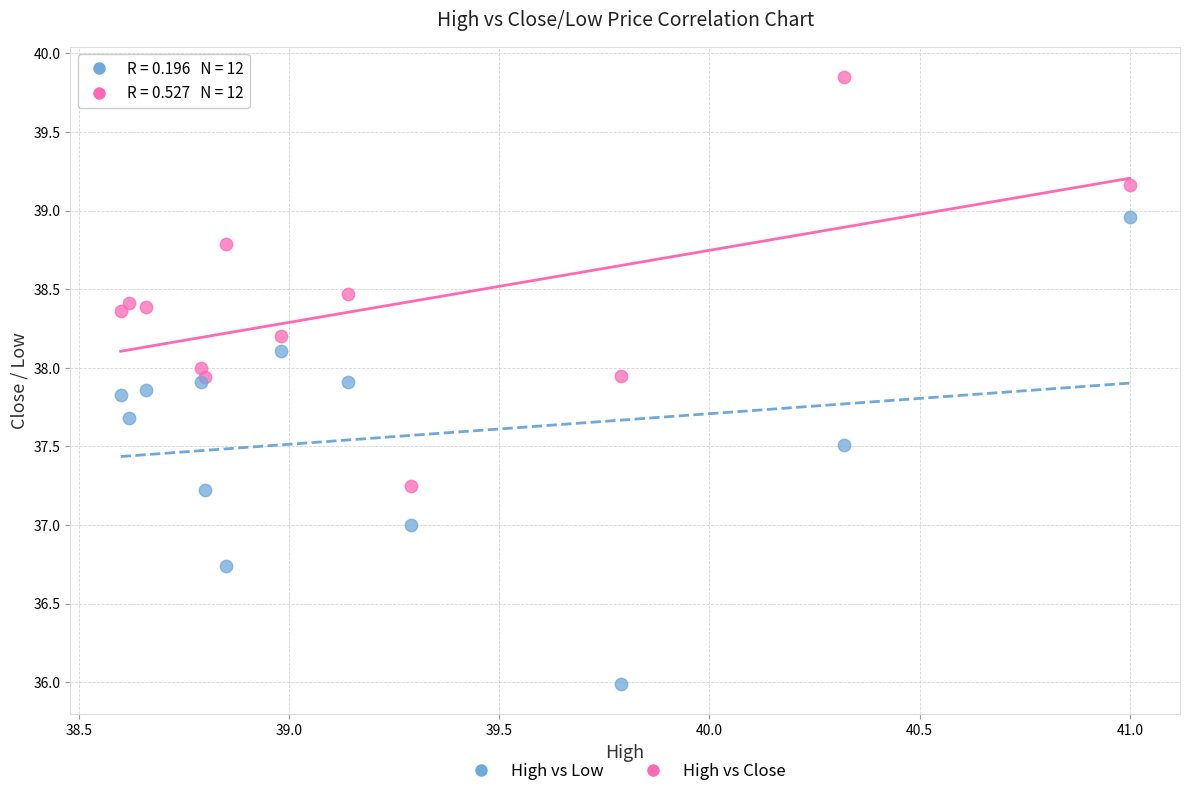

Which series contains the lowest Y value?

High vs Low